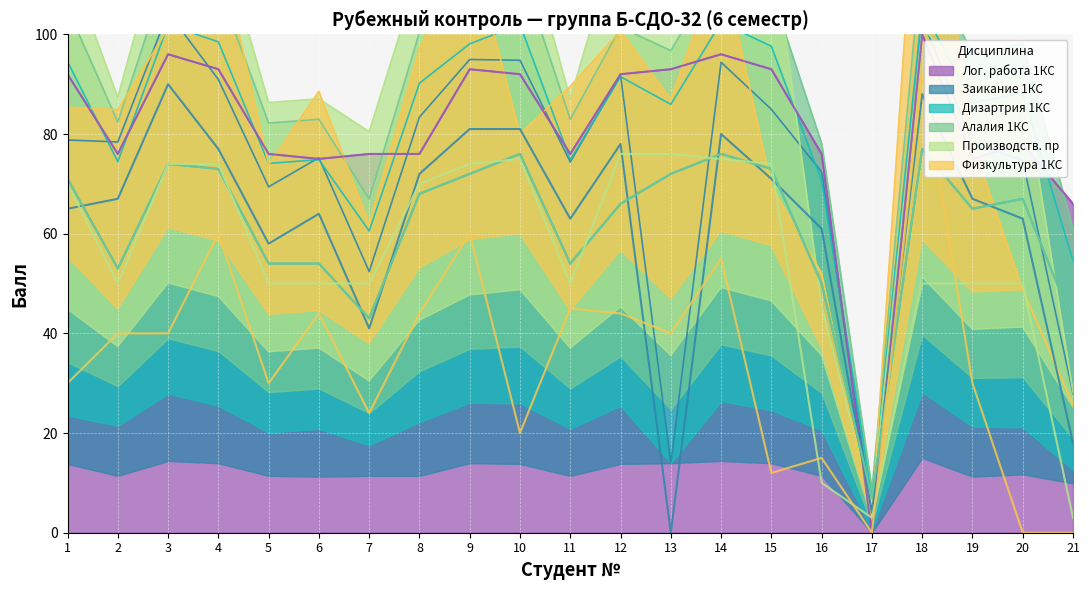

At which label does Дизартрия 1КС reach its peak?

18